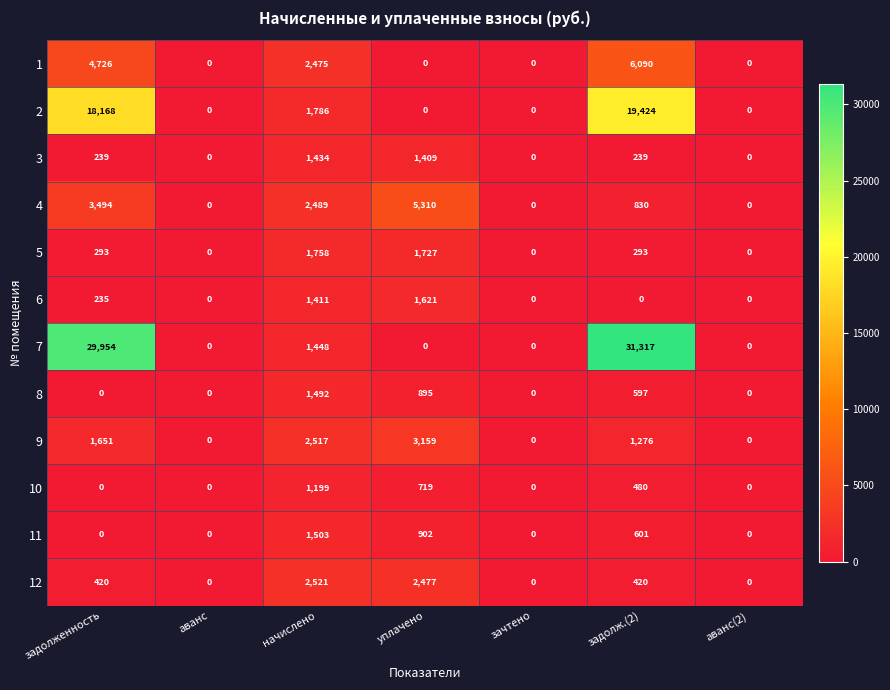

Which series has the largest range (max minus min)?

7